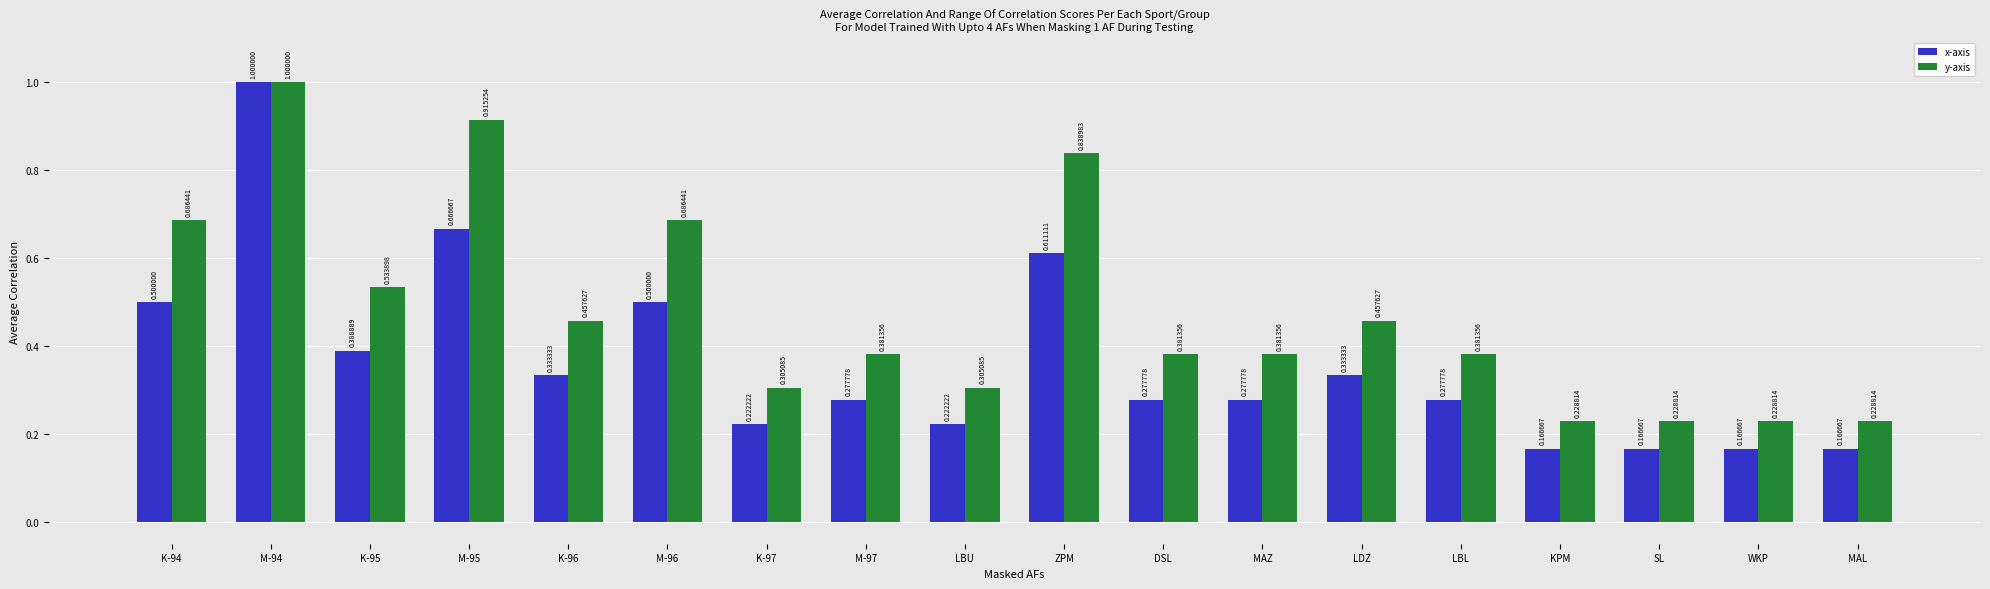

Is the value of y-axis at K-96 greater than the value of x-axis at M-97?

Yes